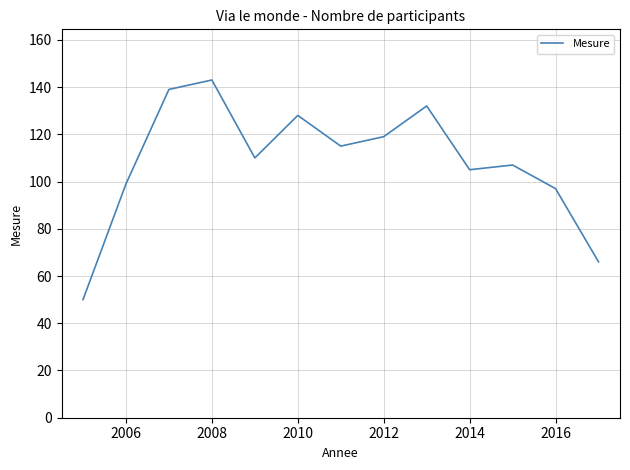

What is the smallest value displayed?

50